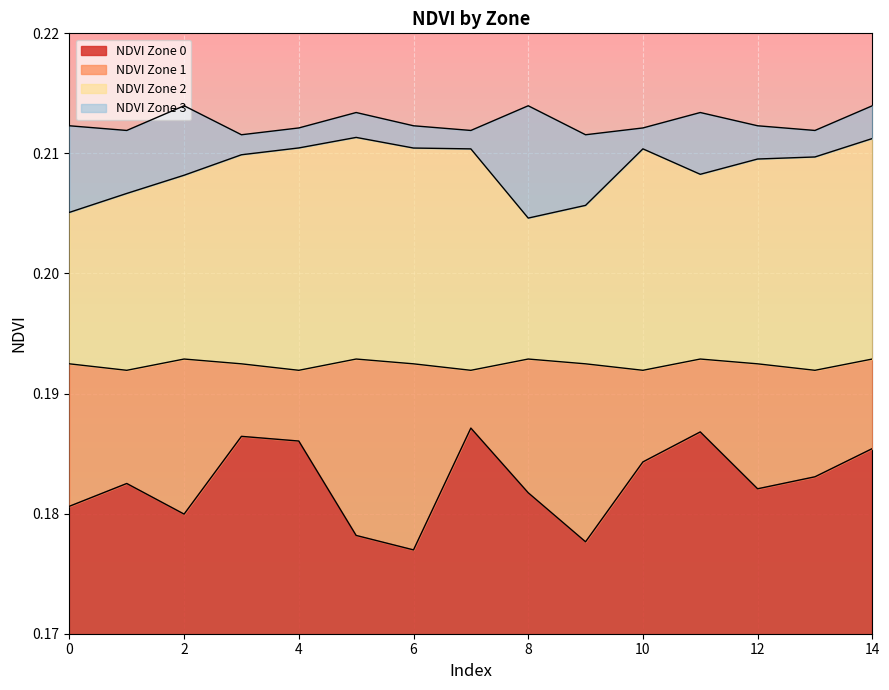

What are all the series names shown in the legend?

NDVI Zone 0, NDVI Zone 1, NDVI Zone 2, NDVI Zone 3